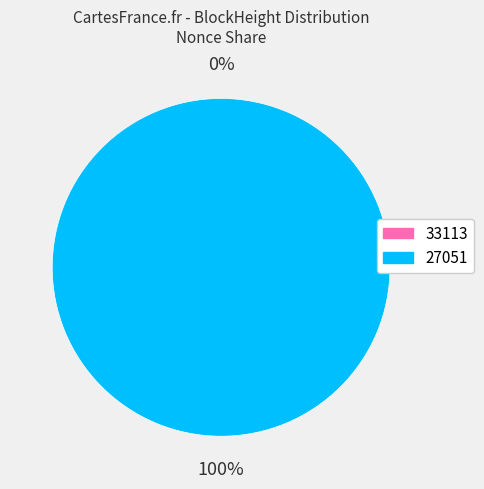

To the nearest percent, what portion does 27051 represent?

100%